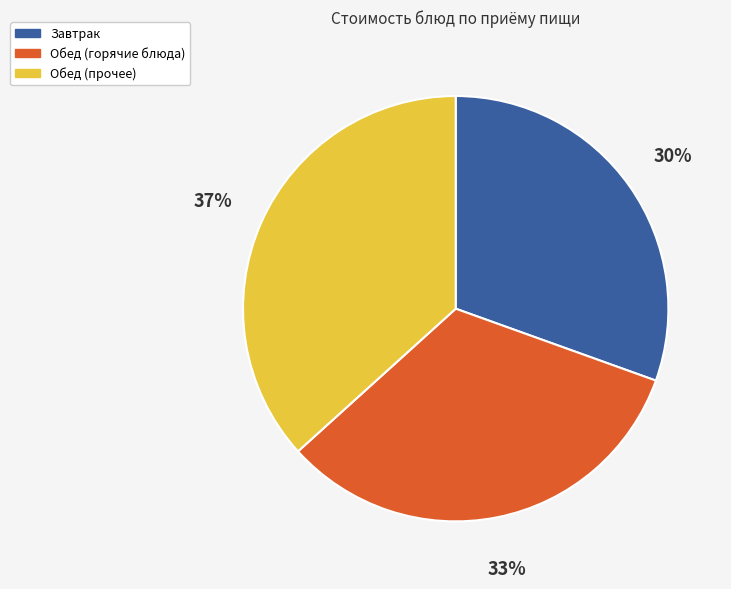

Approximately how many times larger is the value at Обед (прочее) compared to Завтрак?

1.2